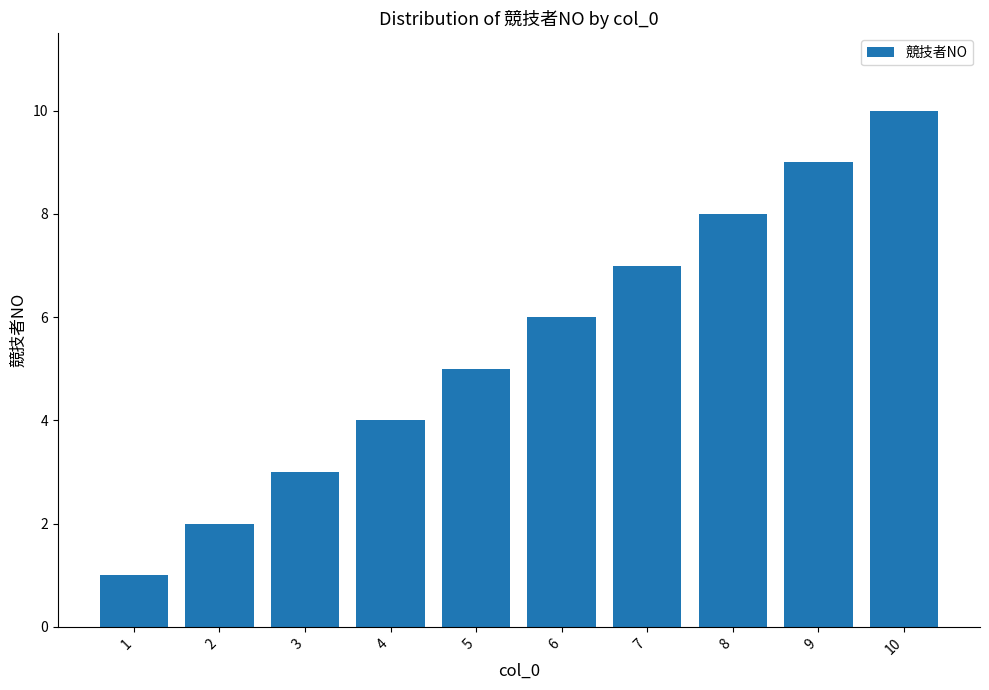

At which label is the value closest to 5?

5